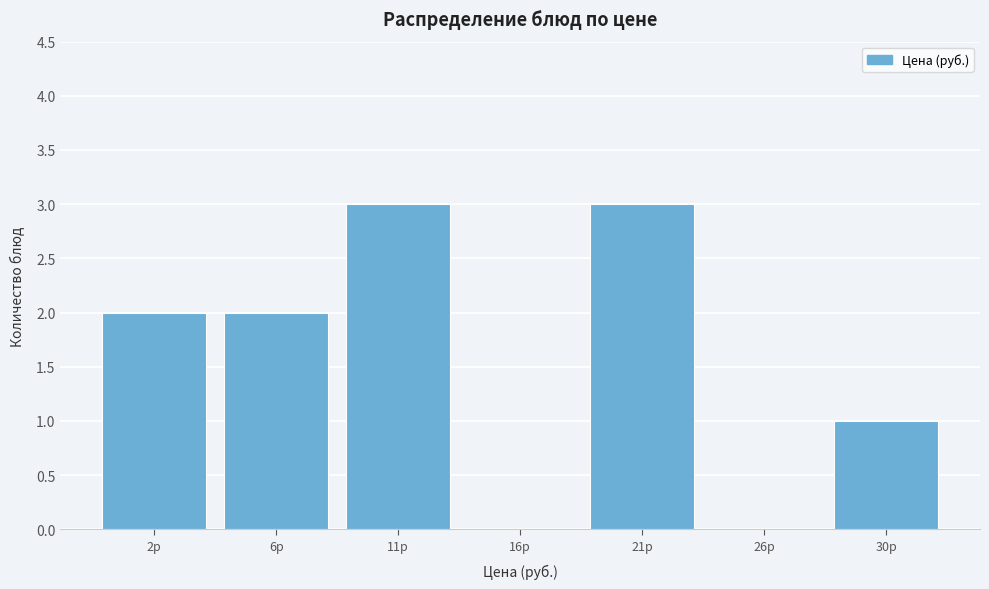

Reading left to right, extract all data points from this chart.

2р=2	6р=2	11р=3	16р=0	21р=3	26р=0	30р=1